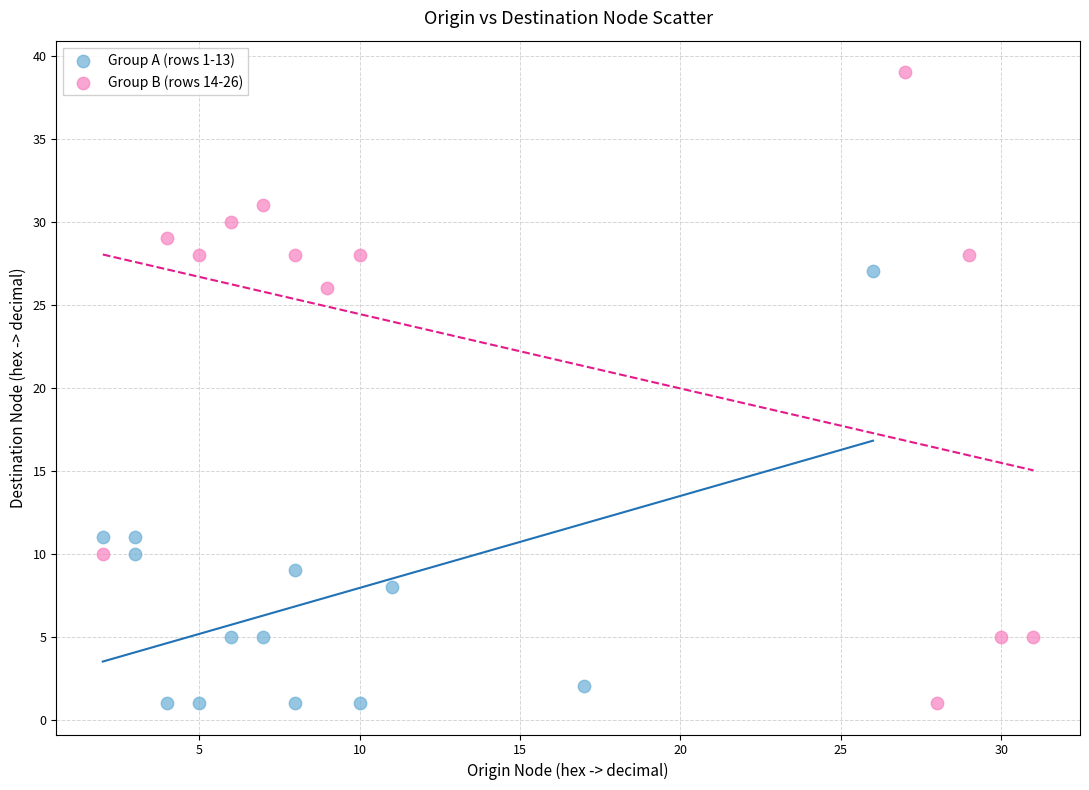

What are all the series names shown in the legend?

Group A (rows 1-13), Group B (rows 14-26)